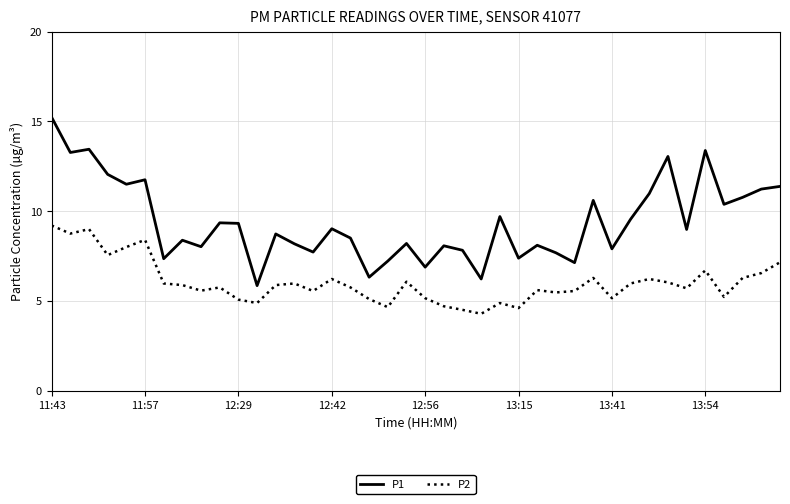

Rank the series by their maximum value, from highest to lowest.

P1, P2